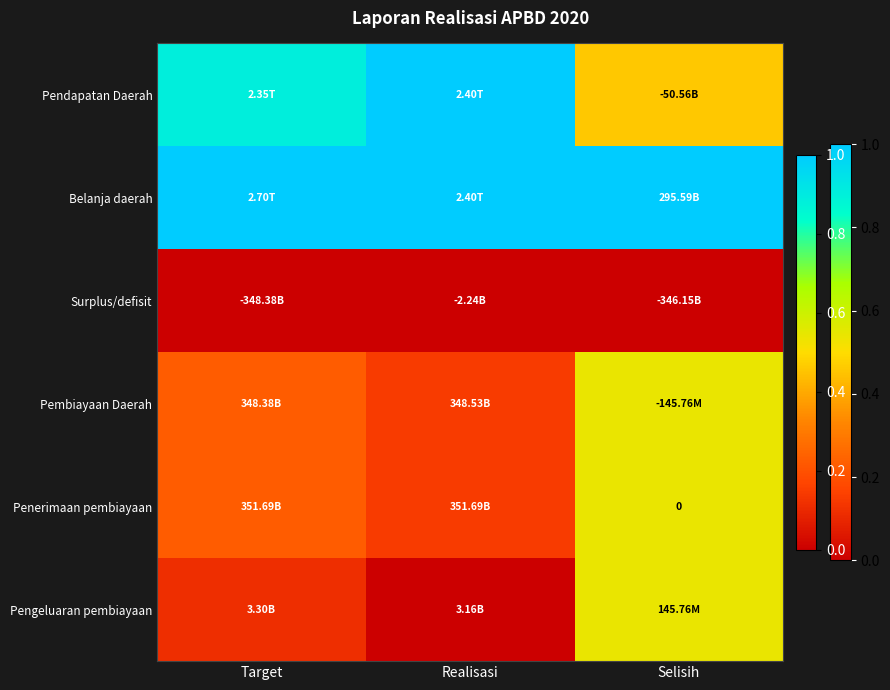

At which label is Pengeluaran pembiayaan closest to 0?

Realisasi